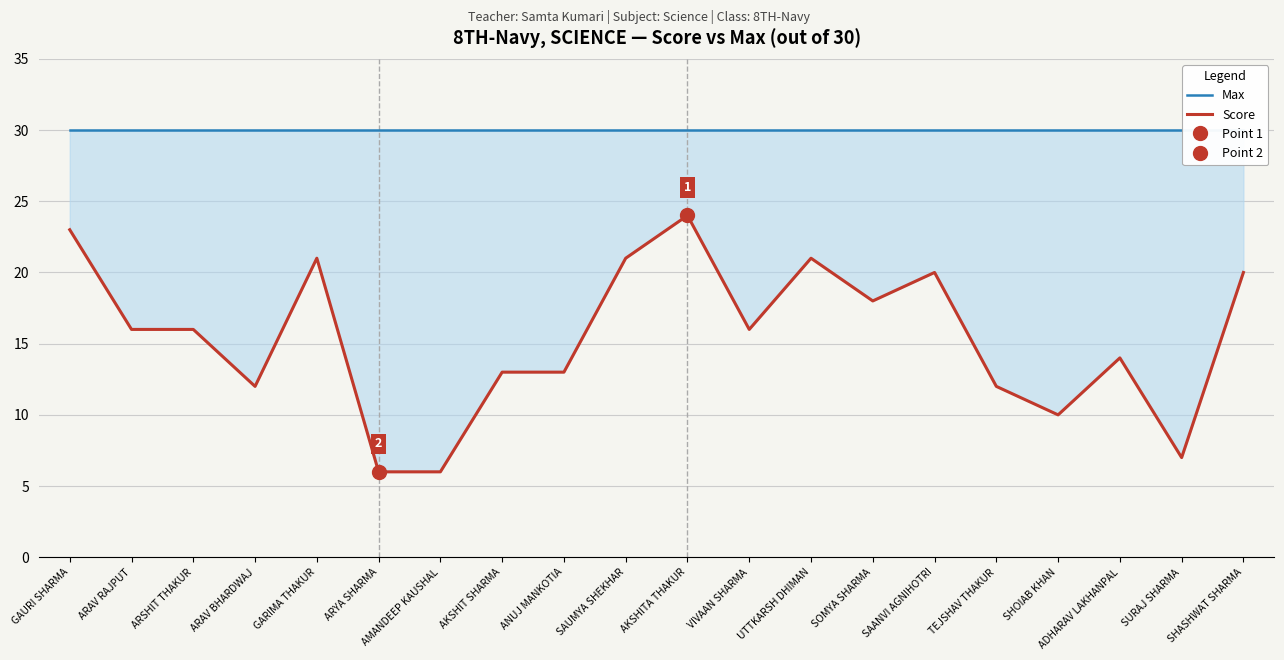

What are all the series names shown in the legend?

Max, Score